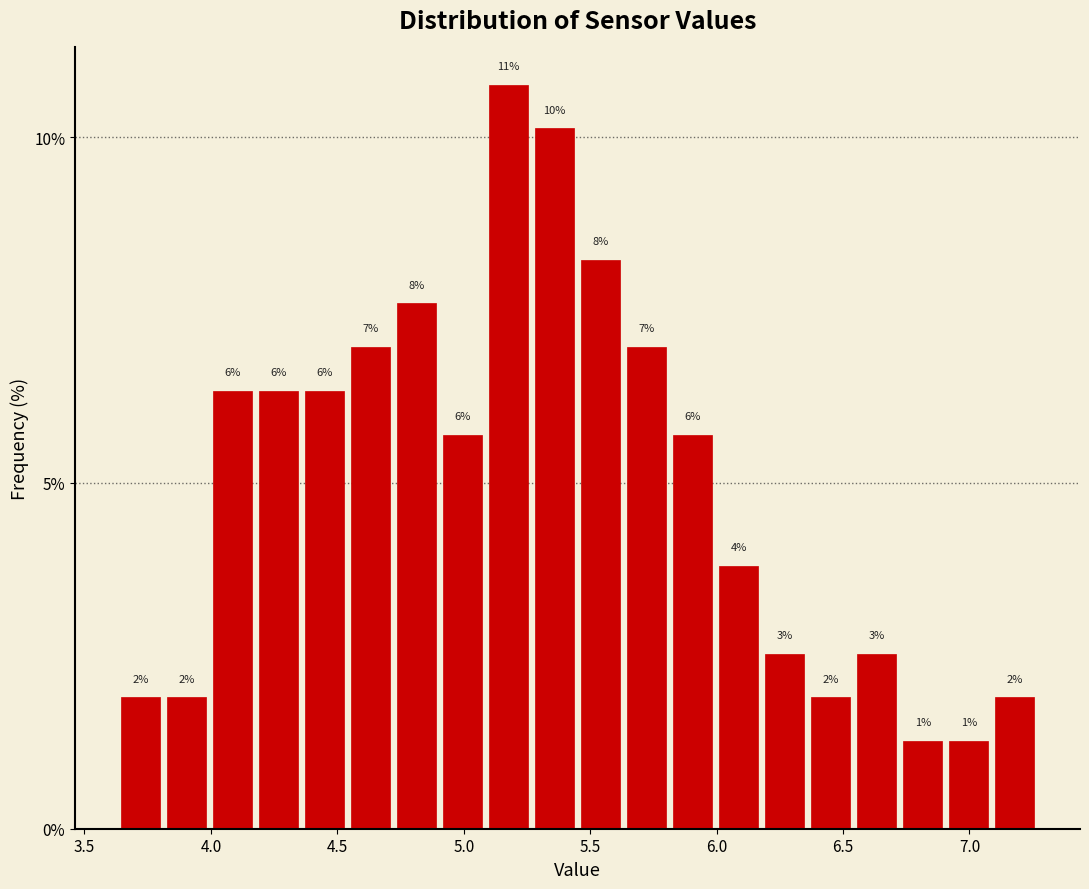

Read against the x-axis, roughly where is the centre of the tallest bar?

5.20